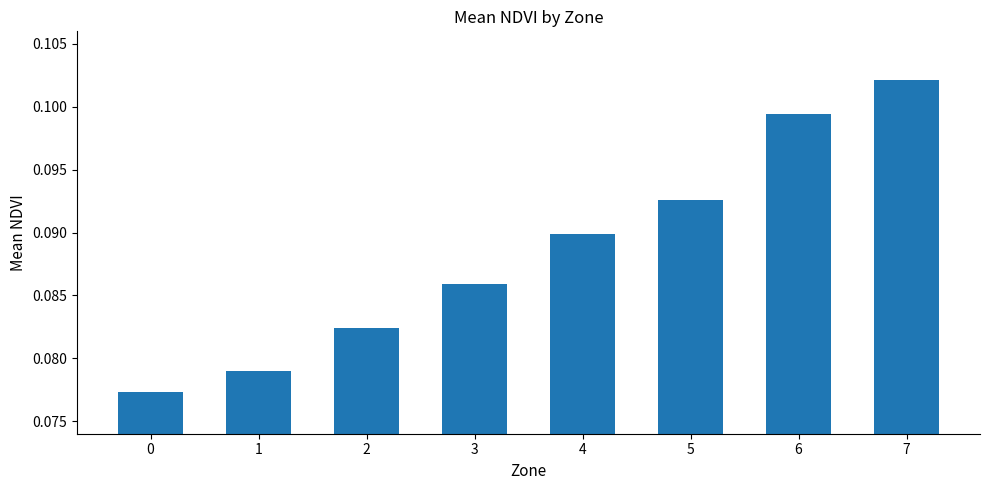

Is it true that the value at 4 is 0.0?

False